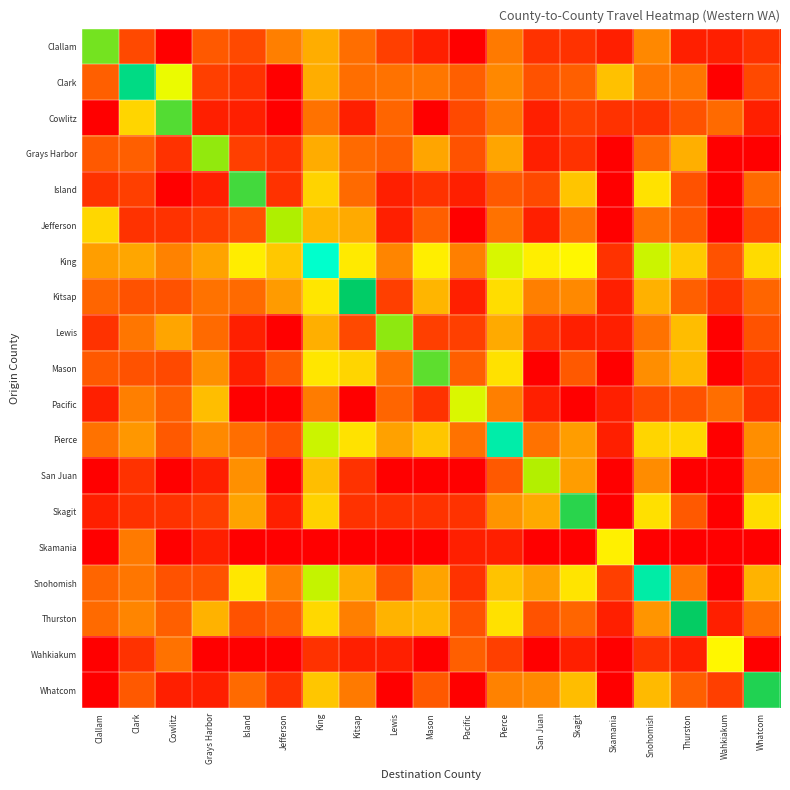

Reading right to left, what are all the values shown in this chart?

Clallam: Whatcom=1.1	Wahkiakum=0.7	Thurston=0.7	Snohomish=2.9	Skamania=0.7	Skagit=1.1	San Juan=1.1	Pierce=2.6	Pacific=0.0	Mason=0.7	Lewis=1.4	Kitsap=2.4	King=3.8	Jefferson=2.8	Island=1.6	Grays Harbor=1.9	Cowlitz=0.0	Clark=1.6	Clallam=7.8
Clark: Whatcom=1.6	Wahkiakum=0.0	Thurston=2.6	Snohomish=2.6	Skamania=4.2	Skagit=2.1	San Juan=1.8	Pierce=2.9	Pacific=2.1	Mason=2.6	Lewis=2.5	Kitsap=2.4	King=3.8	Jefferson=0.0	Island=1.1	Grays Harbor=1.4	Cowlitz=6.2	Clark=9.3	Clallam=2.1
Cowlitz: Whatcom=0.7	Wahkiakum=2.3	Thurston=1.8	Snohomish=1.1	Skamania=1.1	Skagit=1.4	San Juan=0.7	Pierce=2.6	Pacific=1.6	Mason=0.0	Lewis=2.2	Kitsap=0.7	King=2.5	Jefferson=0.0	Island=0.7	Grays Harbor=0.7	Cowlitz=8.1	Clark=4.7	Clallam=0.0
Grays Harbor: Whatcom=0.0	Wahkiakum=0.0	Thurston=3.8	Snohomish=2.3	Skamania=0.0	Skagit=1.1	San Juan=0.7	Pierce=3.6	Pacific=1.8	Mason=3.6	Lewis=2.1	Kitsap=2.3	King=3.7	Jefferson=1.1	Island=1.4	Grays Harbor=7.6	Cowlitz=1.1	Clark=2.1	Clallam=1.9
Island: Whatcom=2.3	Wahkiakum=0.0	Thurston=1.8	Snohomish=5.1	Skamania=0.0	Skagit=4.3	San Juan=1.6	Pierce=1.9	Pacific=0.7	Mason=1.1	Lewis=0.7	Kitsap=2.3	King=4.6	Jefferson=1.1	Island=8.2	Grays Harbor=0.7	Cowlitz=0.0	Clark=1.4	Clallam=1.1
Jefferson: Whatcom=1.6	Wahkiakum=0.0	Thurston=1.9	Snohomish=2.5	Skamania=0.0	Skagit=2.5	San Juan=0.7	Pierce=2.5	Pacific=0.0	Mason=2.1	Lewis=0.7	Kitsap=3.7	King=4.0	Jefferson=7.3	Island=1.8	Grays Harbor=1.4	Cowlitz=1.1	Clark=1.1	Clallam=4.8
King: Whatcom=4.9	Wahkiakum=1.8	Thurston=4.4	Snohomish=6.8	Skamania=1.1	Skagit=5.7	San Juan=5.4	Pierce=6.5	Pacific=2.8	Mason=5.4	Lewis=2.9	Kitsap=5.3	King=10.3	Jefferson=4.3	Island=5.4	Grays Harbor=3.6	Cowlitz=2.8	Clark=3.6	Clallam=3.4
Kitsap: Whatcom=2.2	Wahkiakum=1.1	Thurston=2.1	Snohomish=3.9	Skamania=0.7	Skagit=3.0	San Juan=2.8	Pierce=4.9	Pacific=0.7	Mason=3.9	Lewis=1.4	Kitsap=8.8	King=5.2	Jefferson=3.4	Island=2.3	Grays Harbor=2.5	Cowlitz=1.8	Clark=1.8	Clallam=2.2
Lewis: Whatcom=1.8	Wahkiakum=0.0	Thurston=4.1	Snohomish=2.5	Skamania=0.7	Skagit=0.7	San Juan=1.1	Pierce=3.7	Pacific=1.4	Mason=1.4	Lewis=7.6	Kitsap=1.6	King=3.8	Jefferson=0.0	Island=0.7	Grays Harbor=2.3	Cowlitz=3.6	Clark=2.6	Clallam=1.1
Mason: Whatcom=1.1	Wahkiakum=0.0	Thurston=4.0	Snohomish=3.1	Skamania=0.0	Skagit=1.9	San Juan=0.0	Pierce=5.0	Pacific=2.1	Mason=8.0	Lewis=2.5	Kitsap=4.7	King=5.2	Jefferson=1.9	Island=0.7	Grays Harbor=3.1	Cowlitz=1.6	Clark=1.8	Clallam=1.9
Pacific: Whatcom=1.1	Wahkiakum=2.4	Thurston=1.8	Snohomish=1.6	Skamania=0.7	Skagit=0.0	San Juan=0.7	Pierce=2.8	Pacific=6.5	Mason=1.1	Lewis=2.2	Kitsap=0.0	King=2.7	Jefferson=0.0	Island=0.0	Grays Harbor=4.1	Cowlitz=2.1	Clark=2.8	Clallam=0.7
Pierce: Whatcom=3.1	Wahkiakum=0.0	Thurston=4.8	Snohomish=4.7	Skamania=0.7	Skagit=3.4	San Juan=2.5	Pierce=9.8	Pacific=2.5	Mason=4.3	Lewis=3.5	Kitsap=5.1	King=6.8	Jefferson=1.8	Island=2.4	Grays Harbor=3.0	Cowlitz=1.9	Clark=3.3	Clallam=2.5
San Juan: Whatcom=2.9	Wahkiakum=0.0	Thurston=0.0	Snohomish=3.0	Skamania=0.0	Skagit=3.4	San Juan=7.2	Pierce=1.9	Pacific=0.0	Mason=0.0	Lewis=0.0	Kitsap=1.1	King=4.1	Jefferson=0.0	Island=3.1	Grays Harbor=0.7	Cowlitz=0.0	Clark=1.1	Clallam=0.0
Skagit: Whatcom=4.9	Wahkiakum=0.0	Thurston=1.9	Snohomish=5.0	Skamania=0.0	Skagit=8.5	San Juan=3.7	Pierce=3.2	Pacific=1.1	Mason=1.1	Lewis=1.1	Kitsap=1.1	King=4.6	Jefferson=0.7	Island=3.6	Grays Harbor=1.4	Cowlitz=1.1	Clark=1.1	Clallam=0.7
Skamania: Whatcom=0.0	Wahkiakum=0.0	Thurston=0.0	Snohomish=0.0	Skamania=5.5	Skagit=0.0	San Juan=0.0	Pierce=0.7	Pacific=0.7	Mason=0.0	Lewis=0.0	Kitsap=0.0	King=0.0	Jefferson=0.0	Island=0.0	Grays Harbor=0.7	Cowlitz=0.0	Clark=2.6	Clallam=0.0
Snohomish: Whatcom=3.9	Wahkiakum=0.0	Thurston=2.6	Snohomish=9.8	Skamania=1.4	Skagit=5.1	San Juan=3.5	Pierce=4.2	Pacific=1.1	Mason=3.6	Lewis=1.8	Kitsap=3.7	King=6.9	Jefferson=2.8	Island=5.2	Grays Harbor=1.8	Cowlitz=1.8	Clark=2.6	Clallam=2.2
Thurston: Whatcom=2.4	Wahkiakum=0.7	Thurston=8.8	Snohomish=3.3	Skamania=0.7	Skagit=2.2	San Juan=1.8	Pierce=5.0	Pacific=1.8	Mason=4.0	Lewis=3.9	Kitsap=2.8	King=4.8	Jefferson=2.1	Island=1.8	Grays Harbor=3.9	Cowlitz=2.1	Clark=2.9	Clallam=2.3
Wahkiakum: Whatcom=0.0	Wahkiakum=5.7	Thurston=0.7	Snohomish=1.1	Skamania=0.0	Skagit=0.7	San Juan=0.0	Pierce=1.4	Pacific=2.1	Mason=0.0	Lewis=0.7	Kitsap=0.7	King=1.1	Jefferson=0.0	Island=0.0	Grays Harbor=0.0	Cowlitz=2.5	Clark=1.1	Clallam=0.0
Whatcom: Whatcom=8.5	Wahkiakum=1.4	Thurston=2.1	Snohomish=4.0	Skamania=0.0	Skagit=4.1	San Juan=3.0	Pierce=2.8	Pacific=0.0	Mason=1.9	Lewis=0.0	Kitsap=2.6	King=4.3	Jefferson=1.1	Island=2.3	Grays Harbor=0.7	Cowlitz=0.7	Clark=1.9	Clallam=0.0